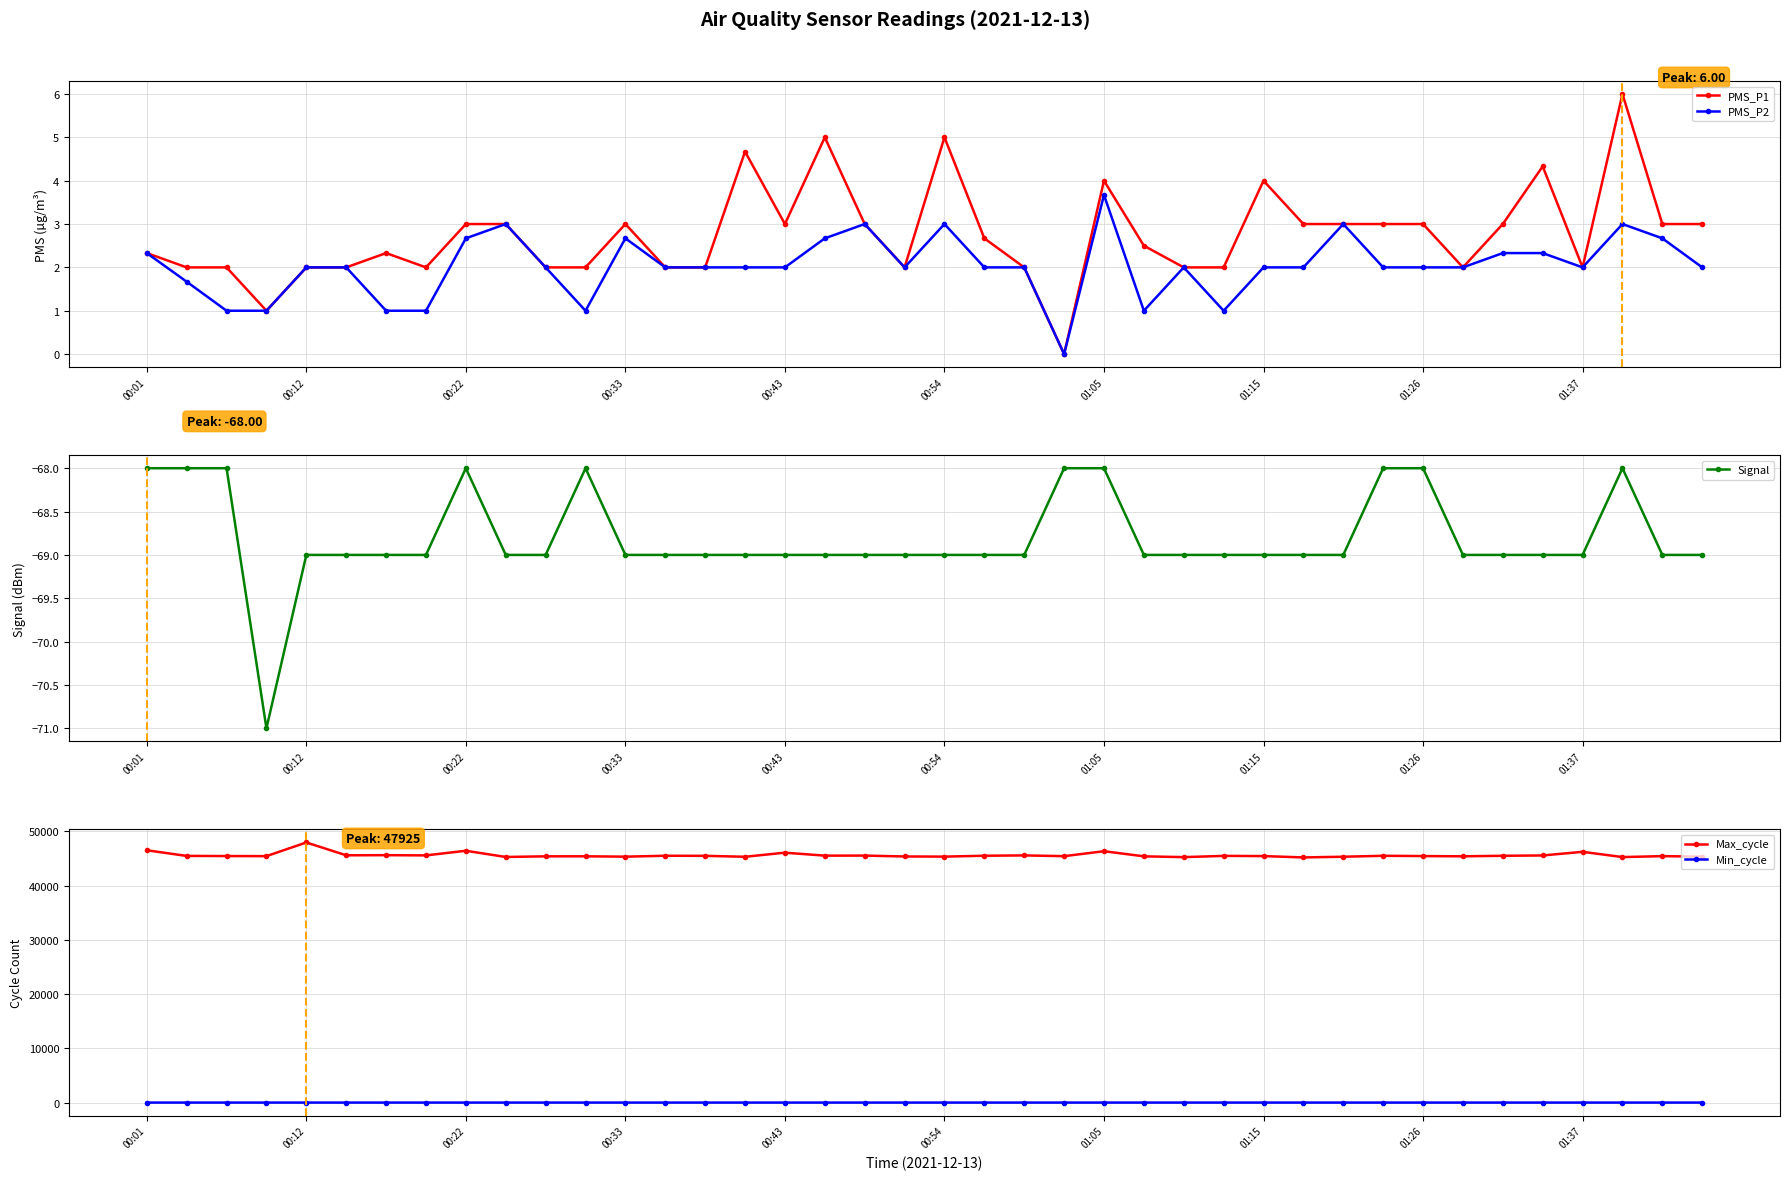

True or false: PMS_P2 has more than 2 points higher than both neighbors.

True